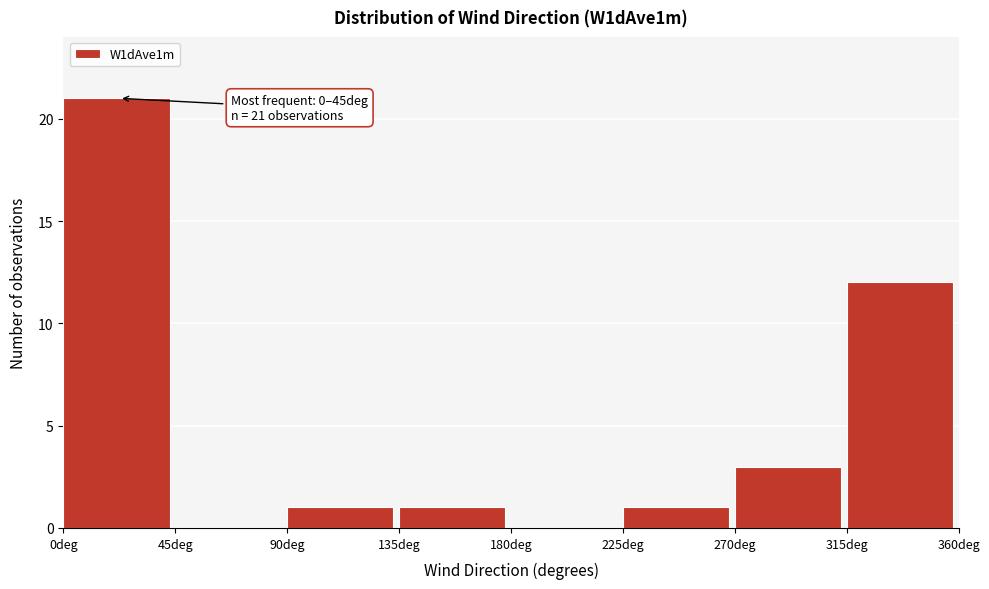

Which range on the x-axis has the tallest bar?

0 to 45